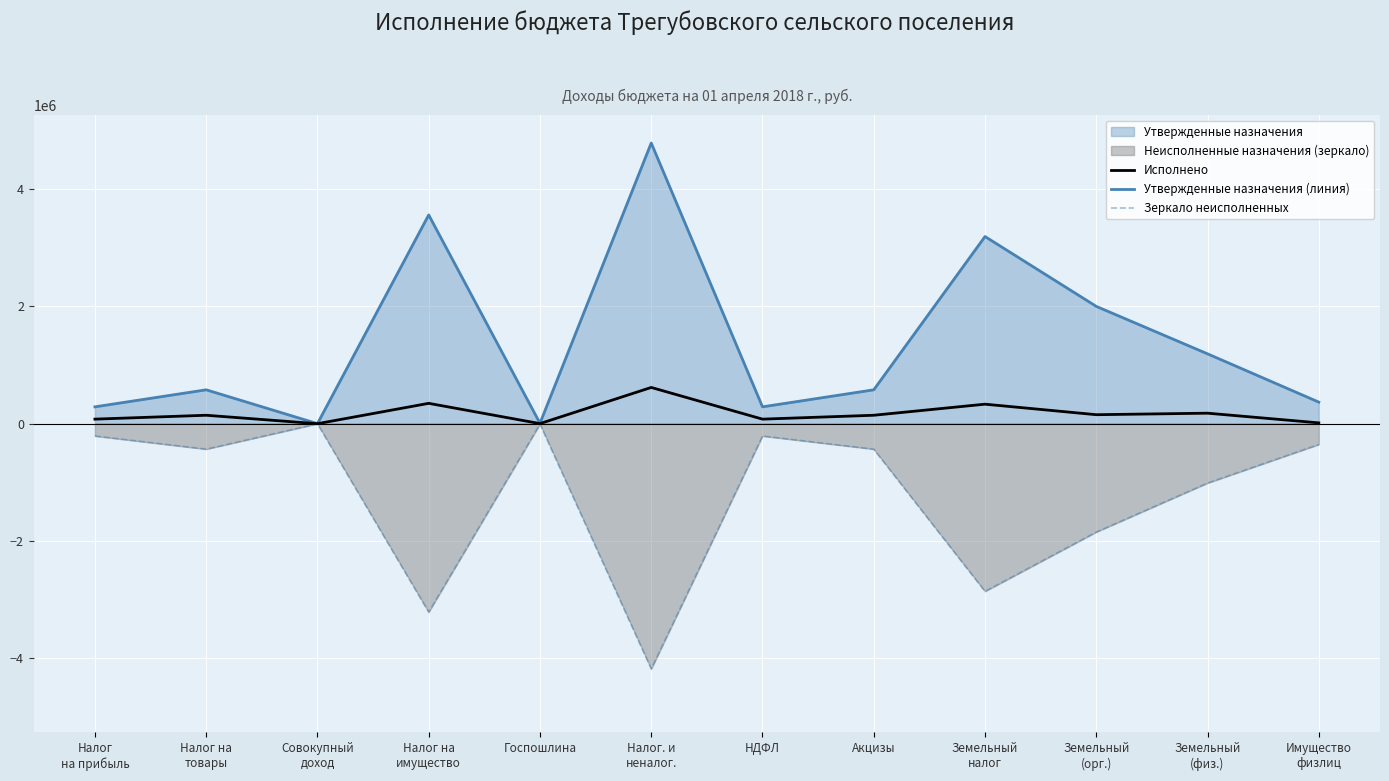

What is the label of the 8th point from the right?

Госпошлина